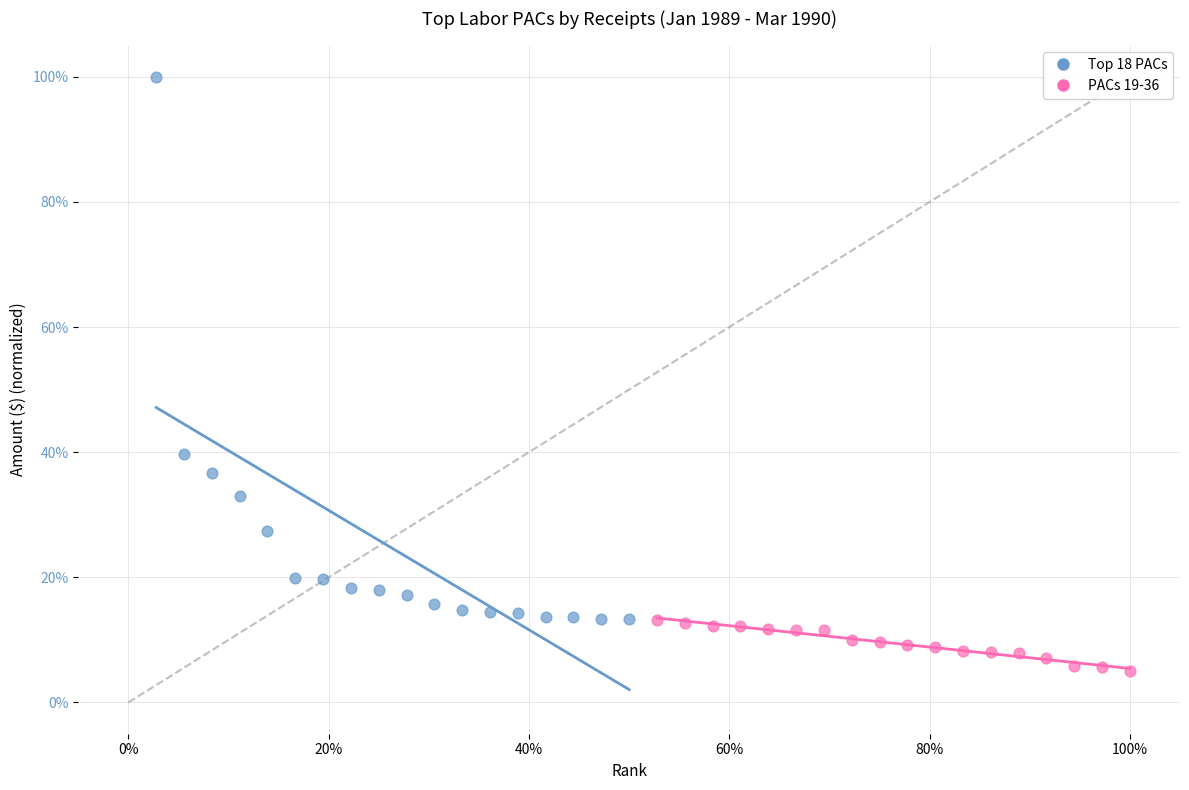

Which series contains the highest Y value?

Top 18 PACs